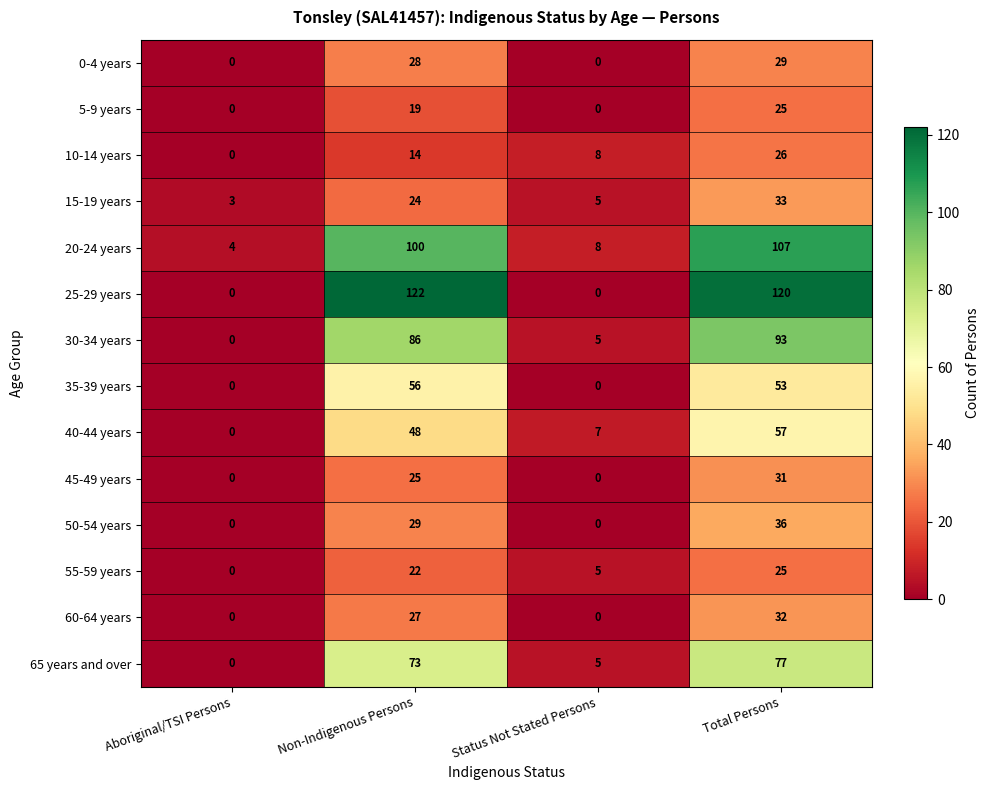

The value of 65 years and over at Total Persons is 77. True or false?

True